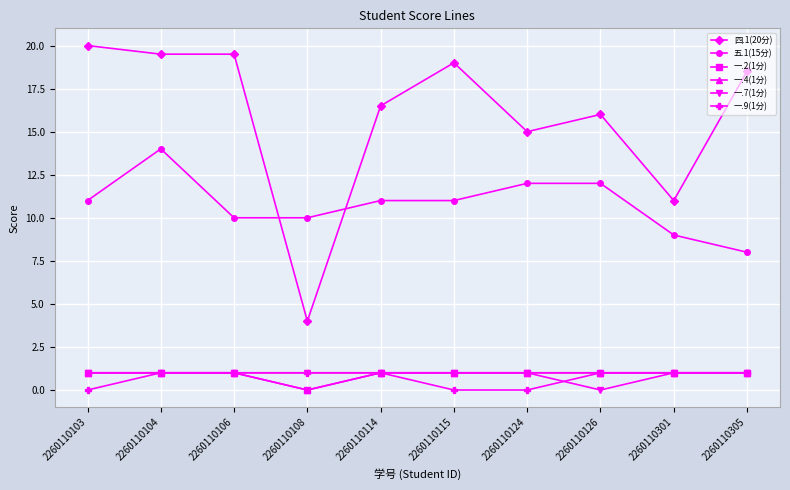

What is the difference between the maximum and minimum values in the 五.1(15分) series?

6.0